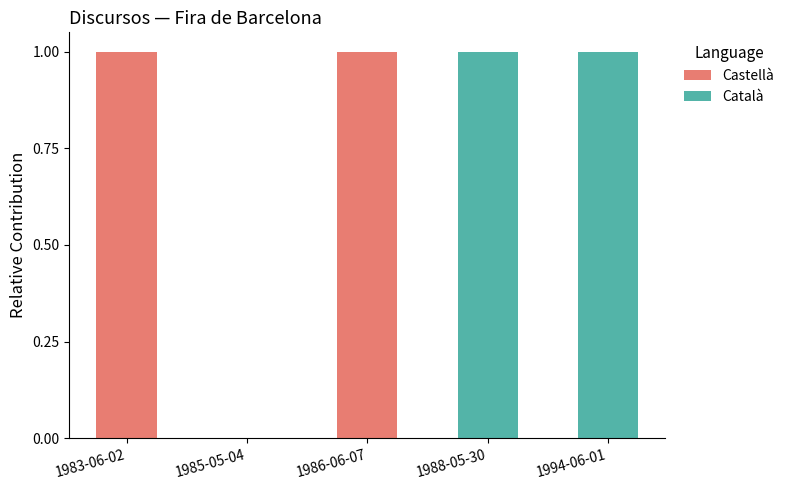

What is the sum of all Castellà values?

2